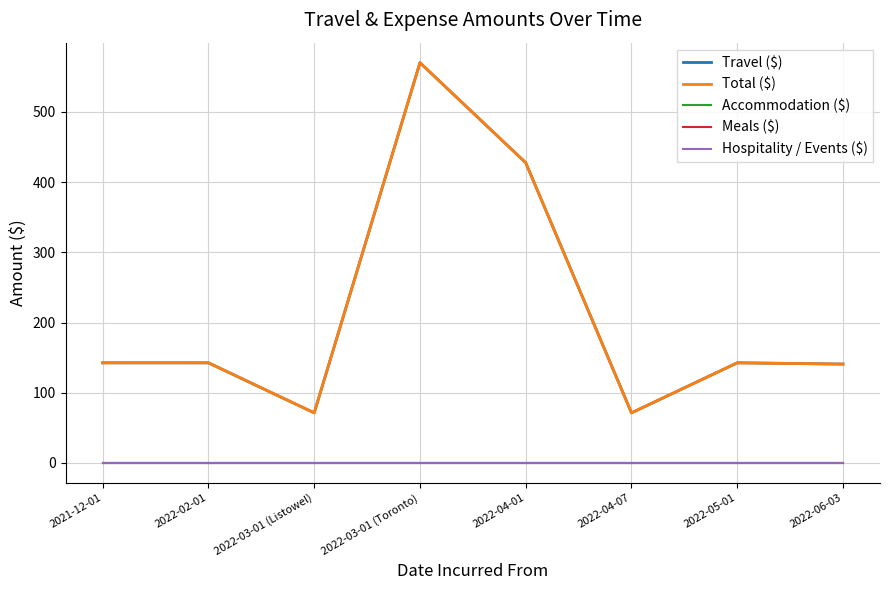

True or false: Accommodation ($) has more than 2 interior local peaks.

False